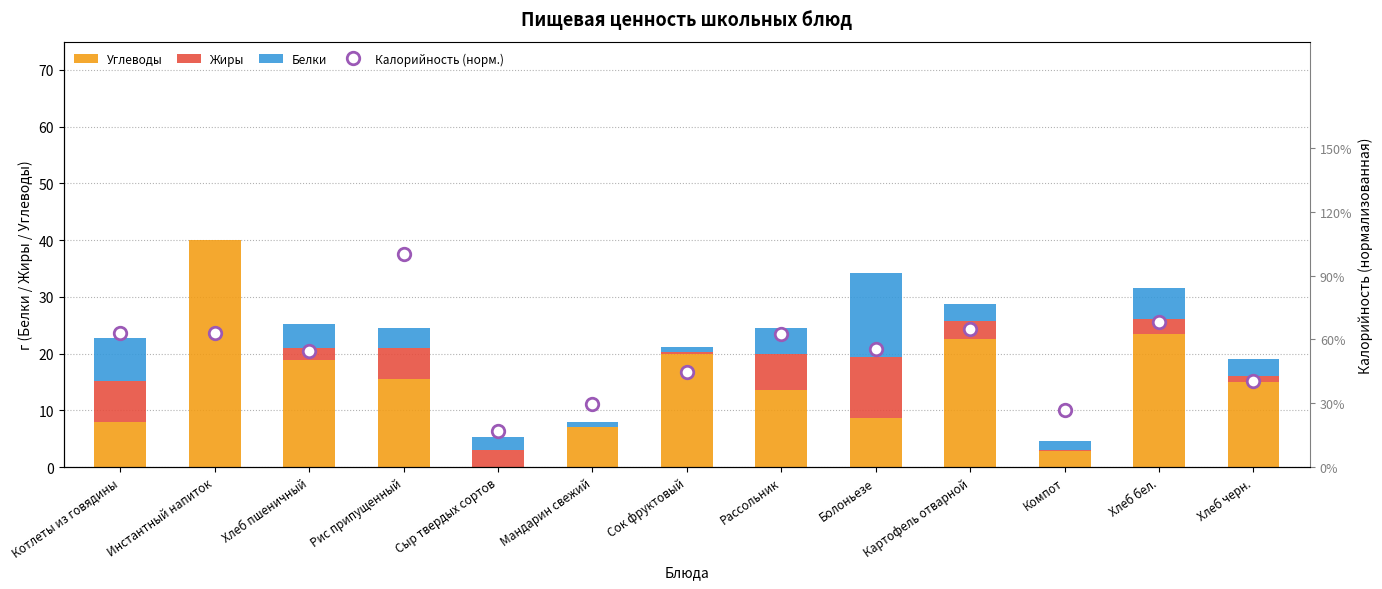

What is the sum of the Углеводы values at Картофель отварной and Хлеб черн.?

37.4